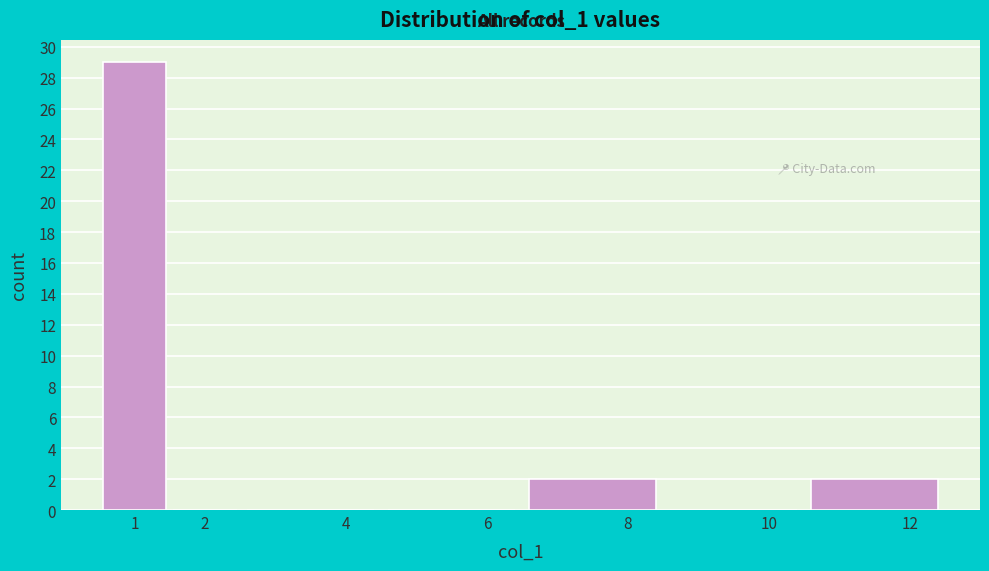

Reading left to right, list all the values displayed in this chart.

1=29	2=0	4=0	6=0	8=2	10=0	12=2